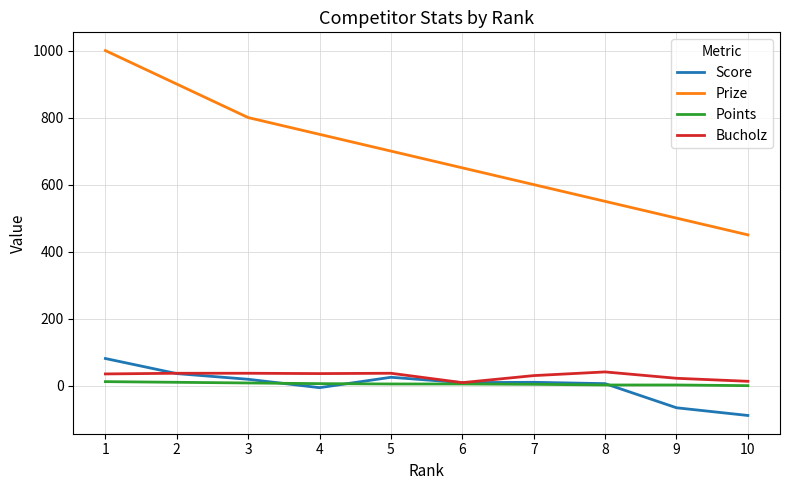

Which label corresponds to the smallest value in the chart?

10